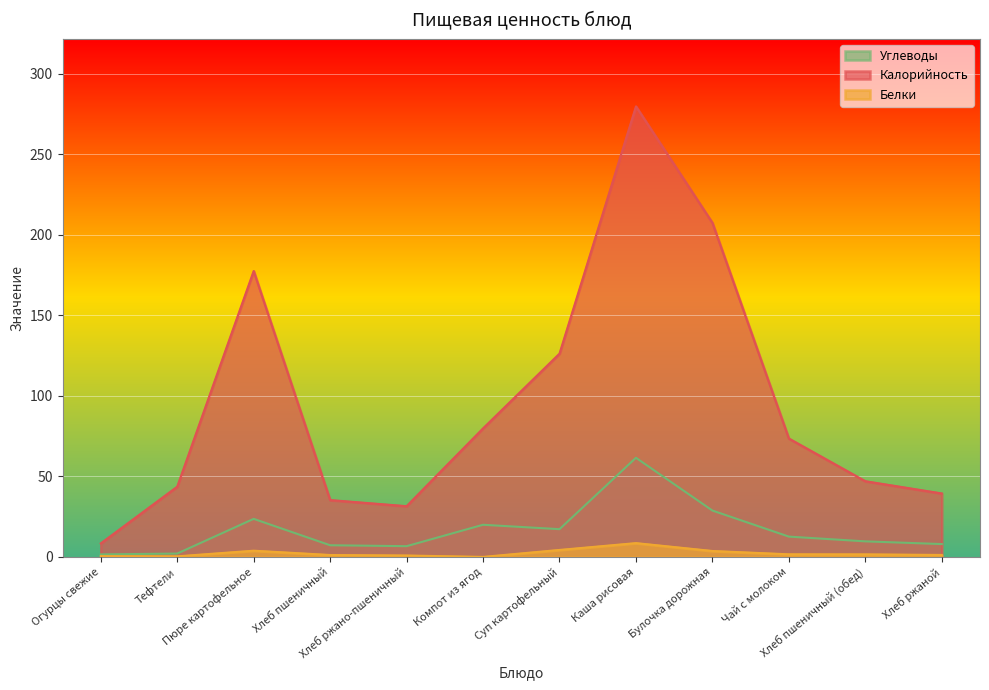

Reading left to right, what are all the values shown in this chart?

Калорийность: Огурцы свежие=8.4	Тефтели=43.6	Пюре картофельное=177.5	Хлеб пшеничный=35.3	Хлеб ржано-пшеничный=31.5	Компот из ягод=79.8	Суп картофельный=126.2	Каша рисовая=279.7	Булочка дорожная=207.4	Чай с молоком=73.5	Хлеб пшеничный (обед)=47.0	Хлеб ржаной=39.4
Белки: Огурцы свежие=0.5	Тефтели=0.4	Пюре картофельное=3.9	Хлеб пшеничный=1.2	Хлеб ржано-пшеничный=0.9	Компот из ягод=0.0	Суп картофельный=4.3	Каша рисовая=8.6	Булочка дорожная=3.7	Чай с молоком=1.6	Хлеб пшеничный (обед)=1.6	Хлеб ржаной=1.2
Углеводы: Огурцы свежие=1.6	Тефтели=2.1	Пюре картофельное=23.6	Хлеб пшеничный=7.2	Хлеб ржано-пшеничный=6.7	Компот из ягод=20.0	Суп картофельный=17.2	Каша рисовая=61.5	Булочка дорожная=28.8	Чай с молоком=12.6	Хлеб пшеничный (обед)=9.7	Хлеб ржаной=8.0